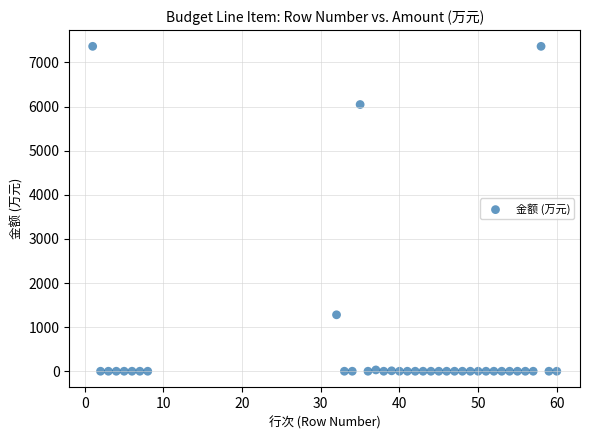

What is the range of Y values (max minus min)?

7365.9